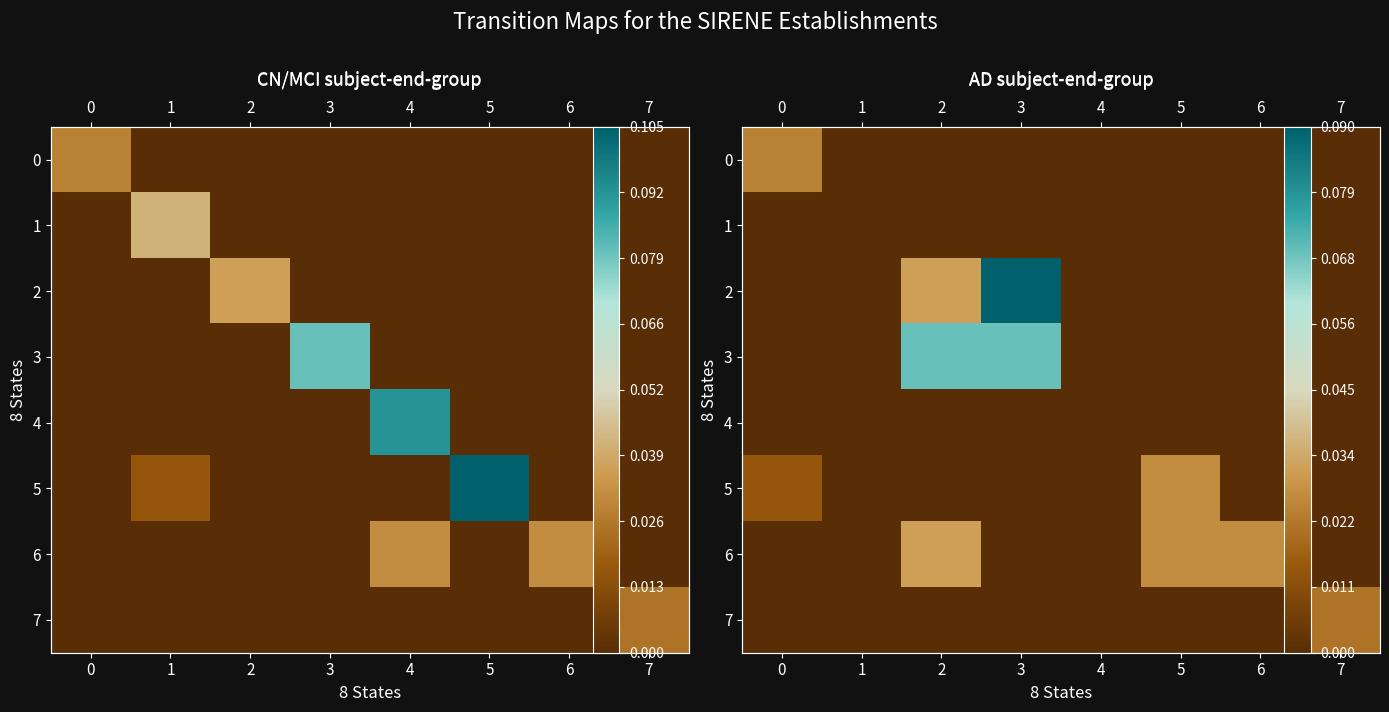

How many values in the 2 series exceed 0?

2